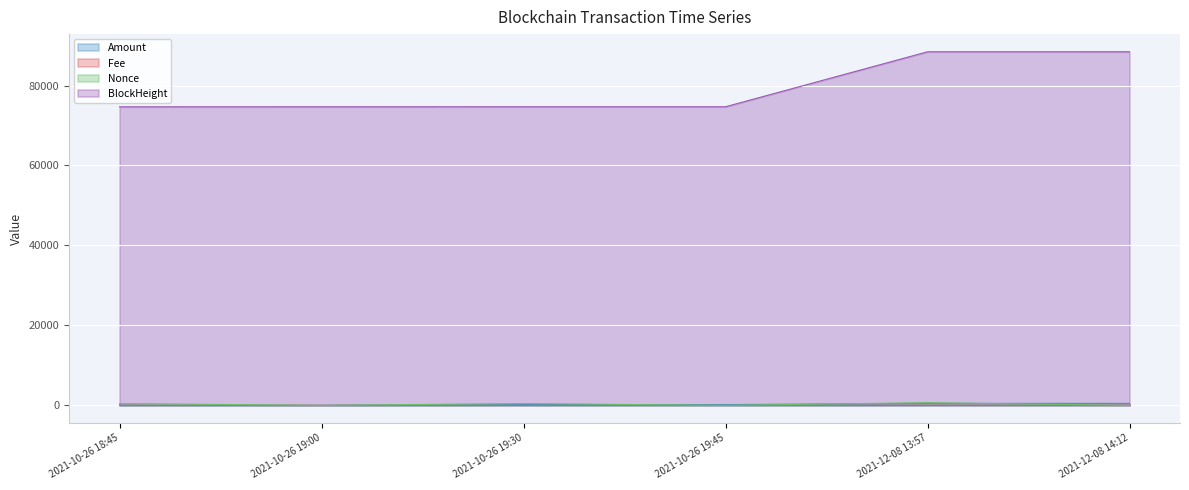

The value of Fee at 2021-10-26 18:45 is 0.0. True or false?

True